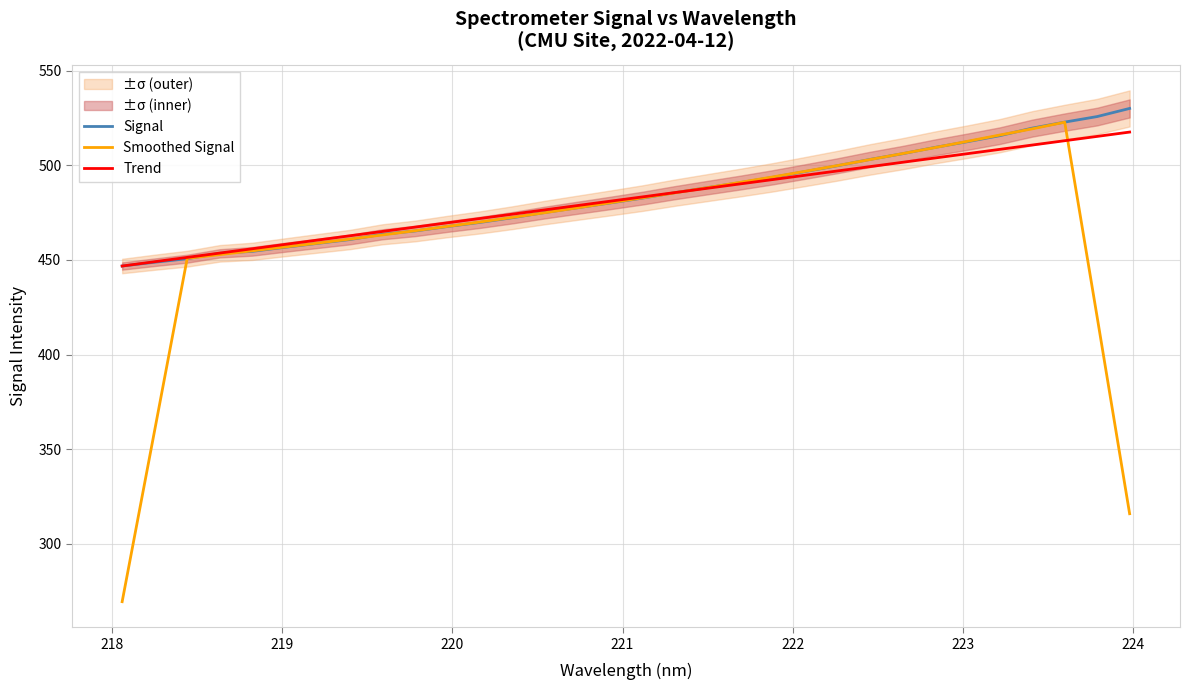

Reading left to right, what are all the values shown in this chart?

Signal: 446.8	448.8	450.7	453.5	454.6	456.7	458.8	460.8	463.6	465.3	467.7	469.9	472.4	475.1	477.6	480.1	482.7	485.6	488.3	490.9	493.7	496.8	499.9	503.2	506.2	509.5	512.6	515.7	519.7	522.9	525.9	530.2
Smoothed Signal: 269.3	360.0	450.9	452.9	454.9	456.9	458.9	461.0	463.2	465.5	467.8	470.1	472.5	475.0	477.6	480.2	482.9	485.5	488.2	491.1	493.9	496.9	499.9	503.1	506.3	509.4	512.8	516.1	519.4	522.9	419.7	315.8
Trend: 446.8	449.1	451.4	453.7	455.9	458.2	460.5	462.8	465.1	467.4	469.7	471.9	474.2	476.5	478.8	481.1	483.4	485.7	487.9	490.2	492.5	494.8	497.1	499.4	501.7	503.9	506.2	508.5	510.8	513.1	515.4	517.7